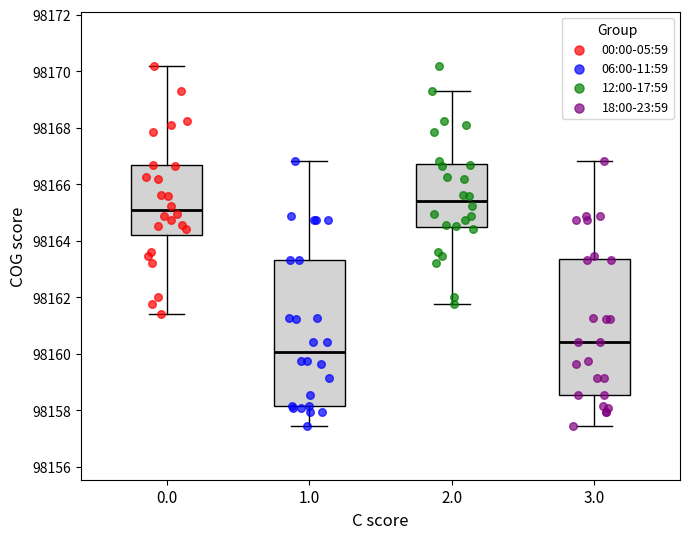

Which box is the tallest, from its lower edge to its upper edge?

1.0